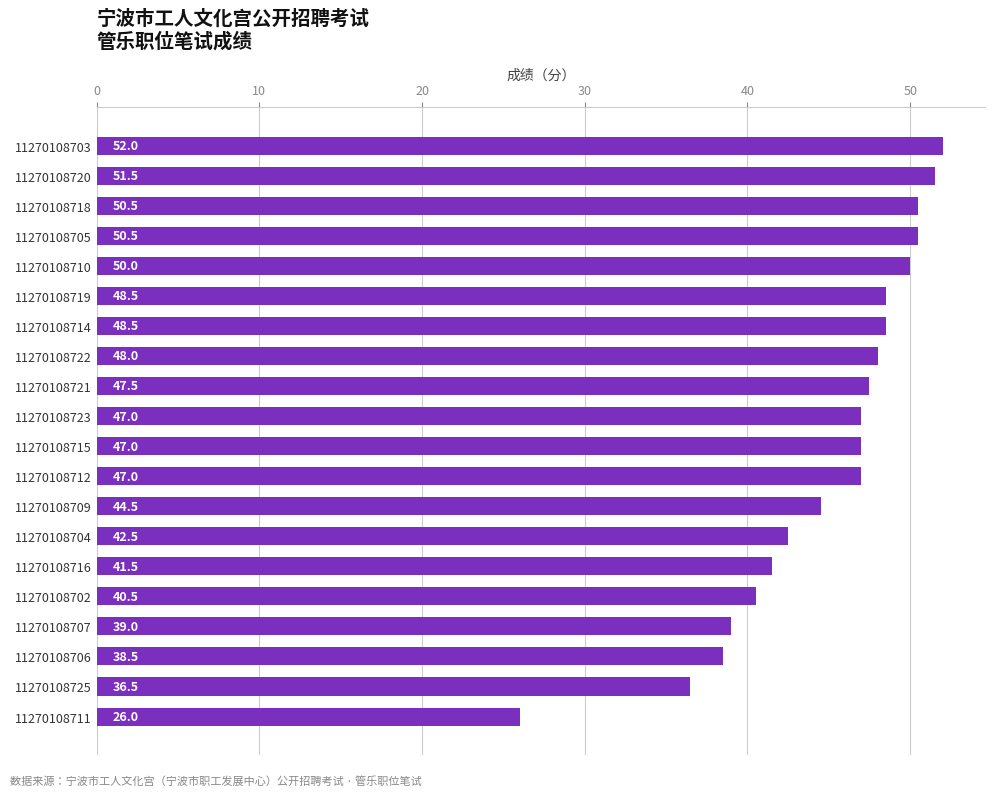

Reading bottom to top, extract all data points from this chart.

11270108711=26.0	11270108725=36.5	11270108706=38.5	11270108707=39.0	11270108702=40.5	11270108716=41.5	11270108704=42.5	11270108709=44.5	11270108712=47.0	11270108715=47.0	11270108723=47.0	11270108721=47.5	11270108722=48.0	11270108714=48.5	11270108719=48.5	11270108710=50.0	11270108705=50.5	11270108718=50.5	11270108720=51.5	11270108703=52.0